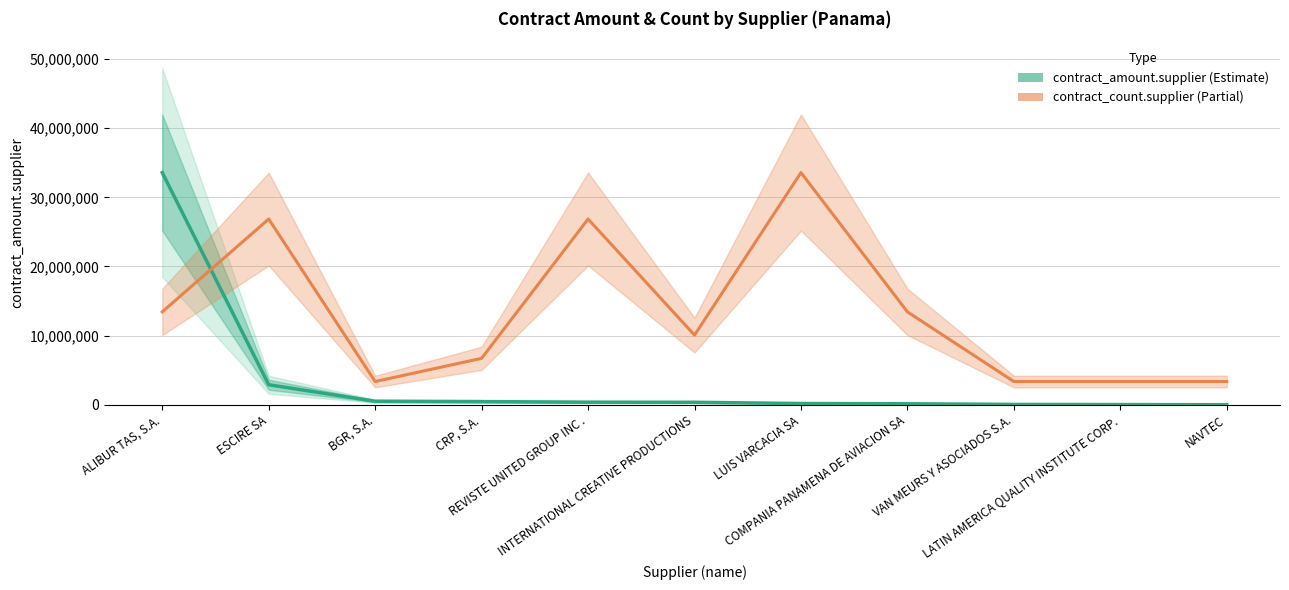

How many points are lower than both their immediate neighbors (excluding endpoints)?

2